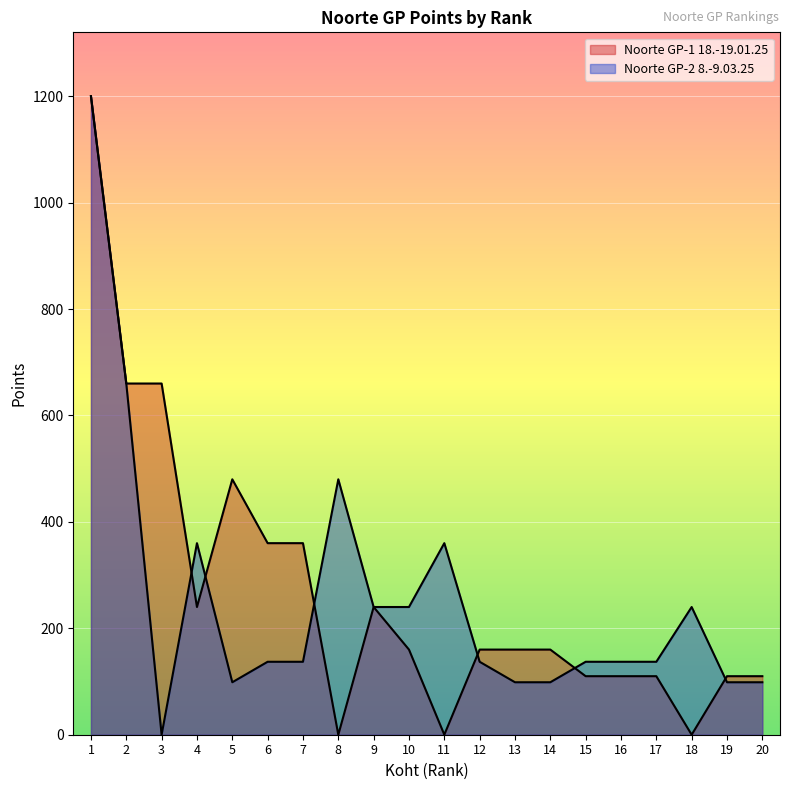

Where do Noorte GP-1 18.-19.01.25 and Noorte GP-2 8.-9.03.25 first cross each other?

3 and 4